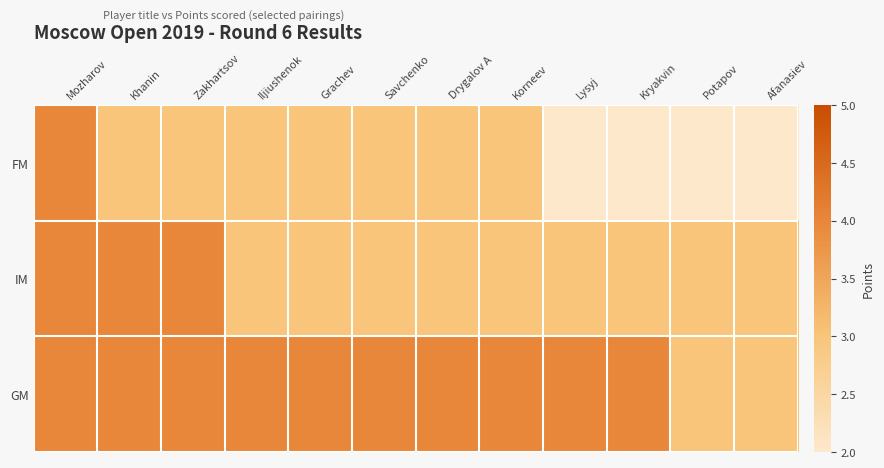

Reading right to left, extract all data points from this chart.

GM: Afanasiev=3	Potapov=3	Kryakvin=4	Lysyj=4	Korneev=4	Drygalov A=4	Savchenko=4	Grachev=4	Iljiushenok=4	Zakhartsov=4	Khanin=4	Mozharov=4
IM: Afanasiev=3	Potapov=3	Kryakvin=3	Lysyj=3	Korneev=3	Drygalov A=3	Savchenko=3	Grachev=3	Iljiushenok=3	Zakhartsov=4	Khanin=4	Mozharov=4
FM: Afanasiev=2	Potapov=2	Kryakvin=2	Lysyj=2	Korneev=3	Drygalov A=3	Savchenko=3	Grachev=3	Iljiushenok=3	Zakhartsov=3	Khanin=3	Mozharov=4